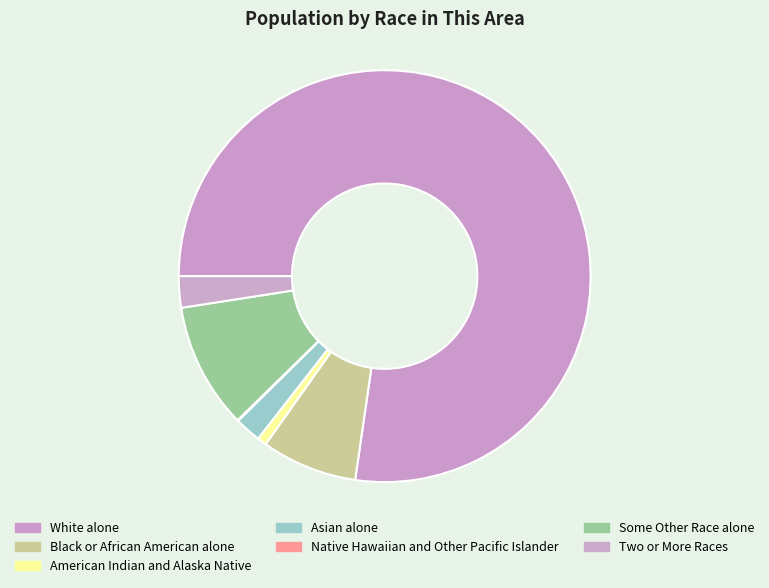

To the nearest percent, what is the difference between the Black or African American alone and White alone slice percentages?

70%